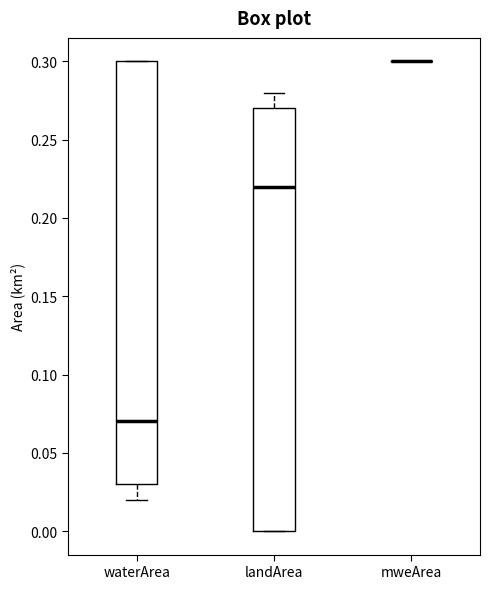

Where is the lower edge of the box for landArea on the y-axis? The values are not printed on the chart, so give them approximately, as read against the axis.

0.00